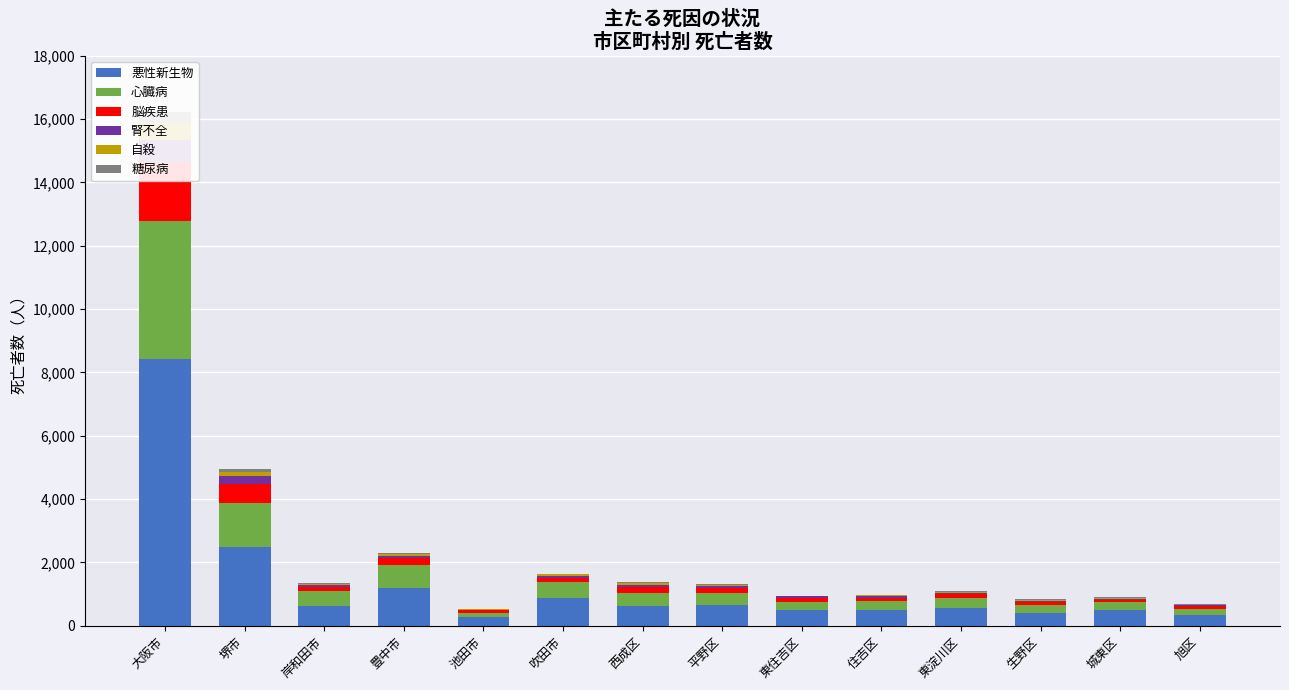

Reading left to right, extract all data points from this chart.

悪性新生物: 大阪市=8427	堺市=2497	岸和田市=633	豊中市=1177	池田市=280	吹田市=883	西成区=636	平野区=666	東住吉区=502	住吉区=507	東淀川区=563	生野区=407	城東区=504	旭区=331
心臓病: 大阪市=4348	堺市=1373	岸和田市=472	豊中市=736	池田市=133	吹田市=490	西成区=402	平野区=362	東住吉区=248	住吉区=283	東淀川区=303	生野区=245	城東区=234	旭区=195
脳疾患: 大阪市=1865	堺市=622	岸和田市=123	豊中市=215	池田市=83	吹田市=149	西成区=175	平野区=156	東住吉区=120	住吉区=99	東淀川区=127	生野区=106	城東区=78	旭区=84
腎不全: 大阪市=714	堺市=237	岸和田市=60	豊中市=75	池田市=16	吹田市=45	西成区=69	平野区=67	東住吉区=55	住吉区=42	東淀川区=37	生野区=37	城東区=36	旭区=33
自殺: 大阪市=532	堺市=134	岸和田市=40	豊中市=47	池田市=14	吹田市=57	西成区=55	平野区=35	東住吉区=13	住吉区=26	東淀川区=50	生野区=21	城東区=33	旭区=15
糖尿病: 大阪市=334	堺市=95	岸和田市=27	豊中市=36	池田市=7	吹田市=22	西成区=49	平野区=38	東住吉区=10	住吉区=21	東淀川区=8	生野区=17	城東区=16	旭区=16